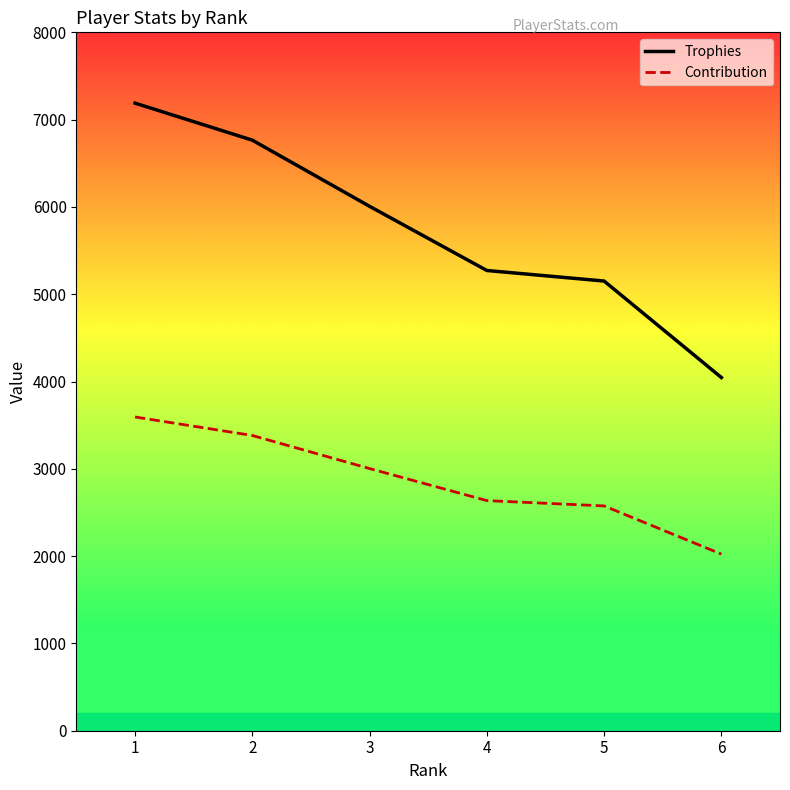

What is the difference between the Contribution values at 1 and 3?

591